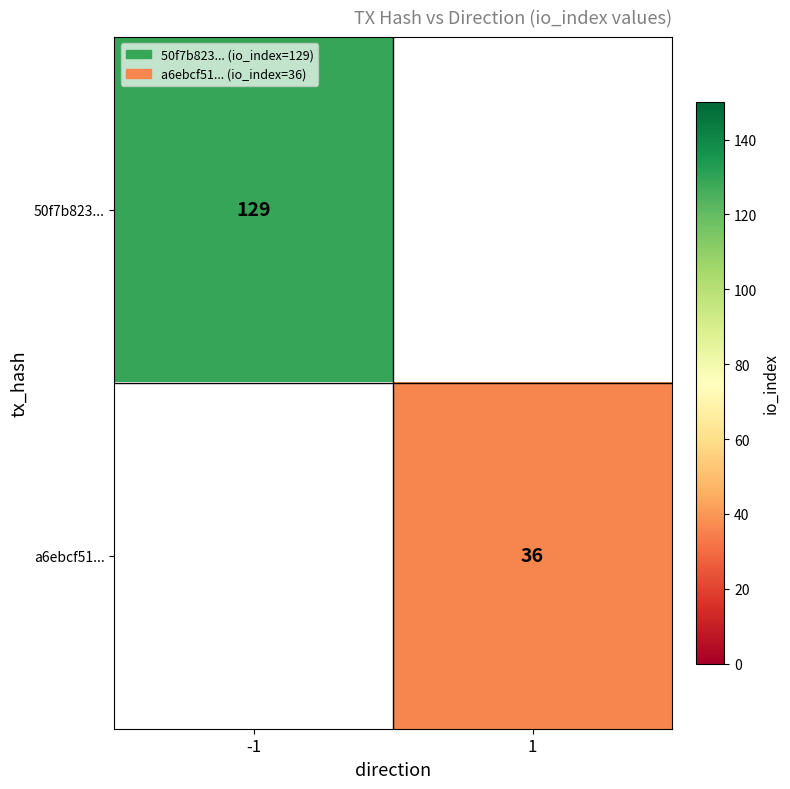

The value of 50f7b823... at -1 is 129. True or false?

True